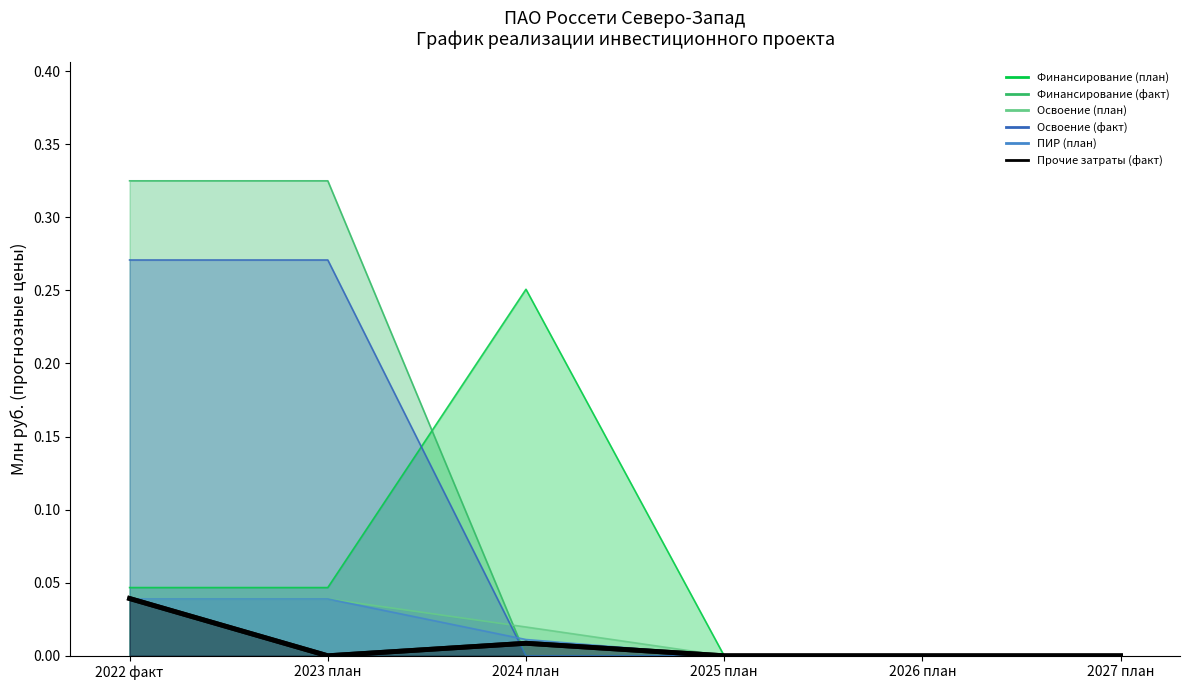

In Финансирование (план), how many points are higher than both neighbors (excluding endpoints)?

1